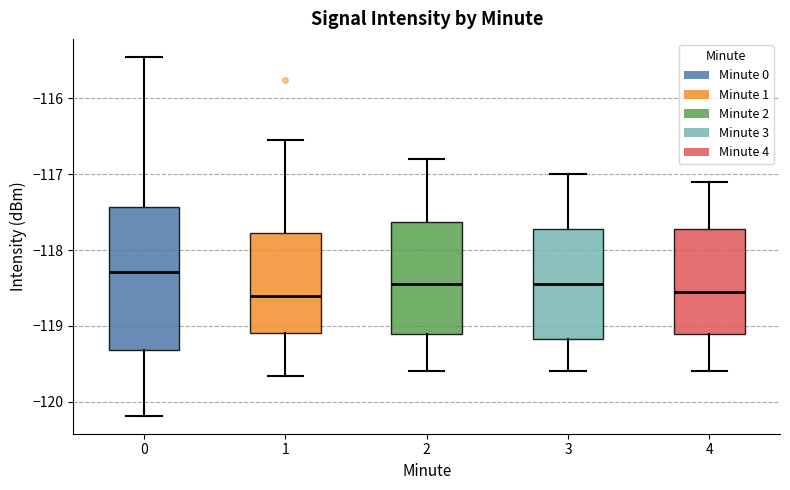

Where does the median line of the box at x = 3 sit on the y-axis? The values are not printed on the chart, so give them approximately, as read against the axis.

-118.4